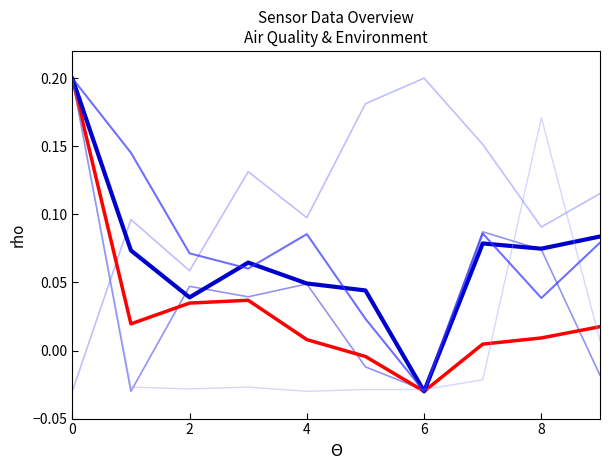

Is this an area chart (filled region under the line)?

No